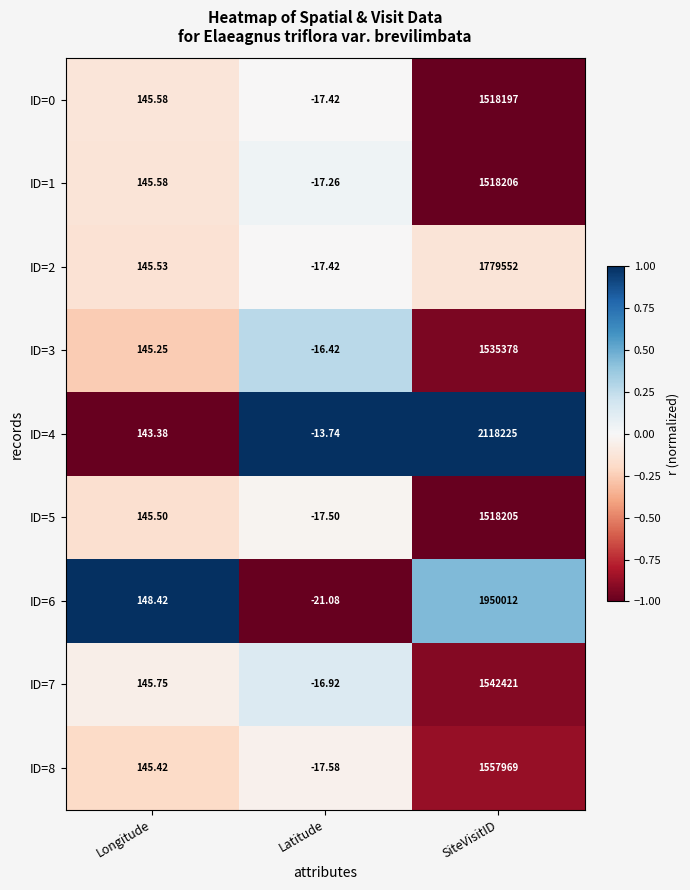

What is the greatest value displayed?

2118225.0